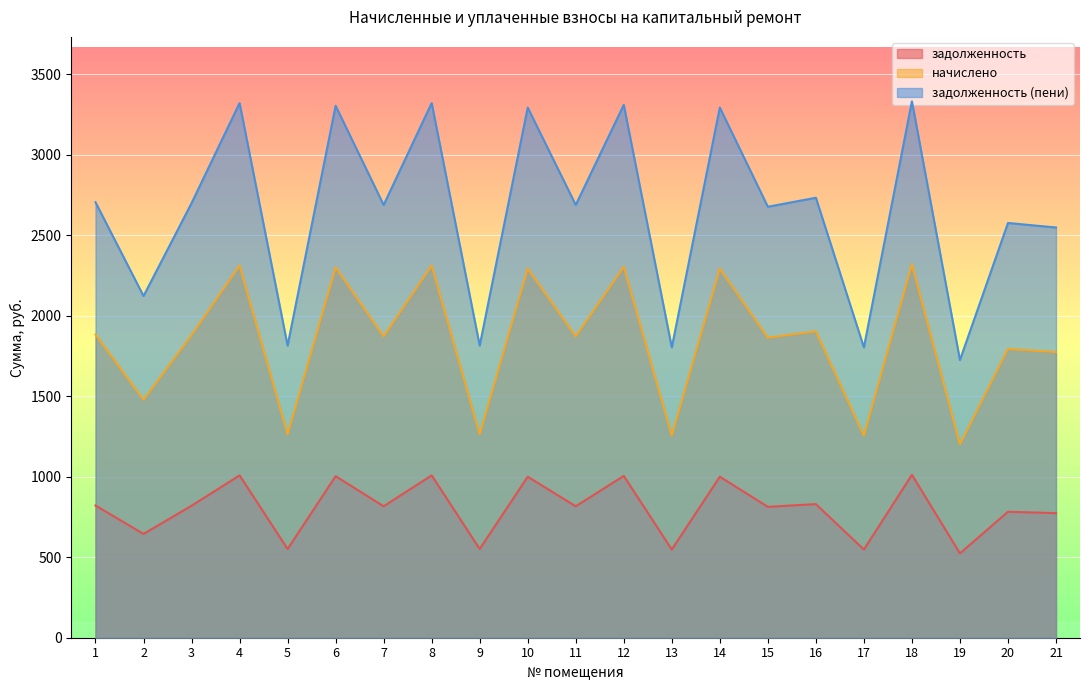

What value does the задолженность series have at 15?

813.1